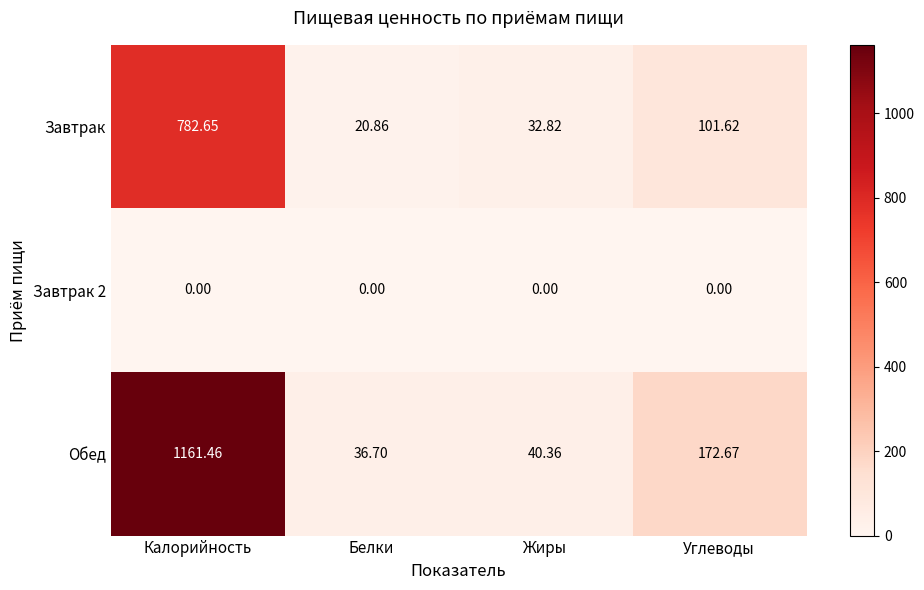

What is the spread (max minus min) of values at Жиры?

40.4